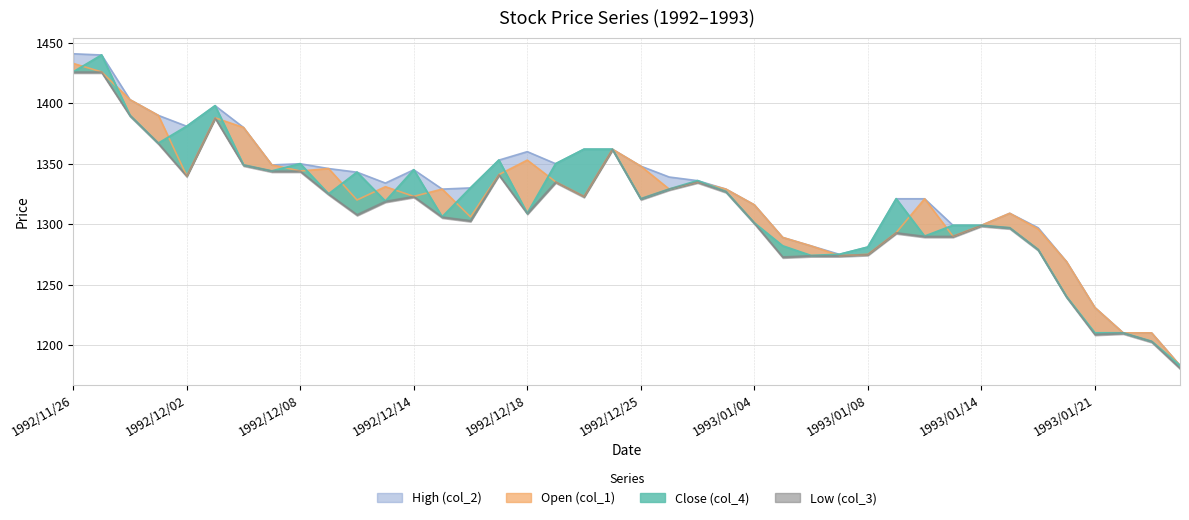

How many series are shown in this chart?

4